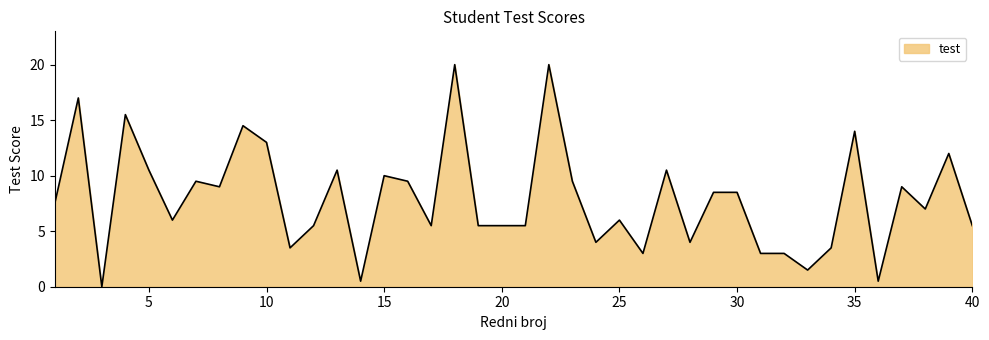

What is the greatest value displayed?

20.0